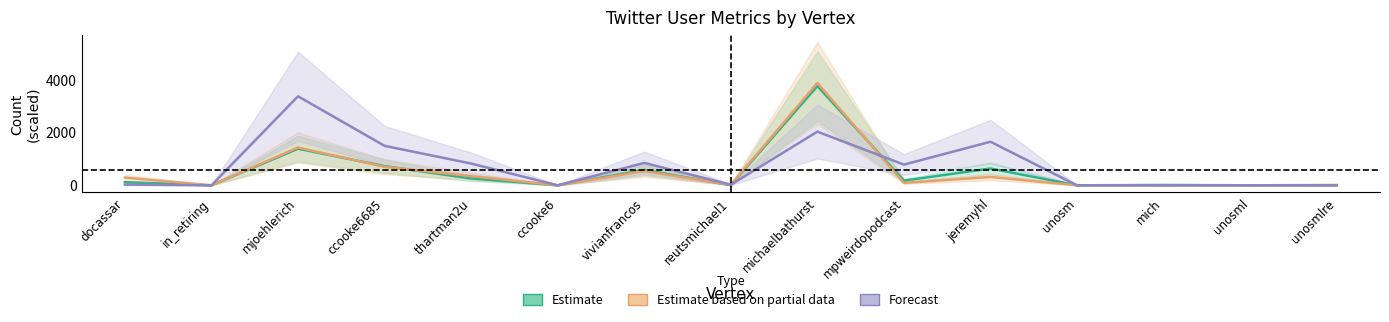

Reading right to left, what are all the values shown in this chart?

Estimate: 7.1	0.7	12.5	0.0	638.3	177.9	3760.8	6.4	583.2	0.1	259.6	725.4	1387.2	0.0	117.9
Estimate based on partial data: 9.0	1.3	5.2	0.1	317.1	91.2	3881.5	16.3	537.2	1.1	348.6	700.5	1433.5	0.8	291.8
Forecast: 1.5	0.1	0.4	0.0	1651.4	784.7	2034.2	22.9	850.0	0.0	825.4	1496.9	3374.5	0.1	27.4